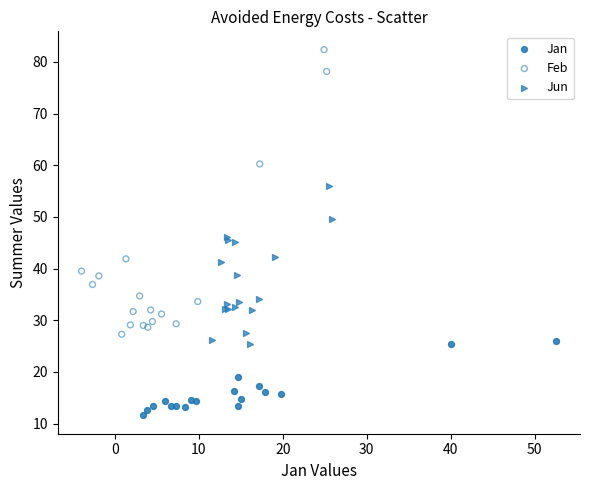

Which series has the largest Y range (max minus min)?

Feb